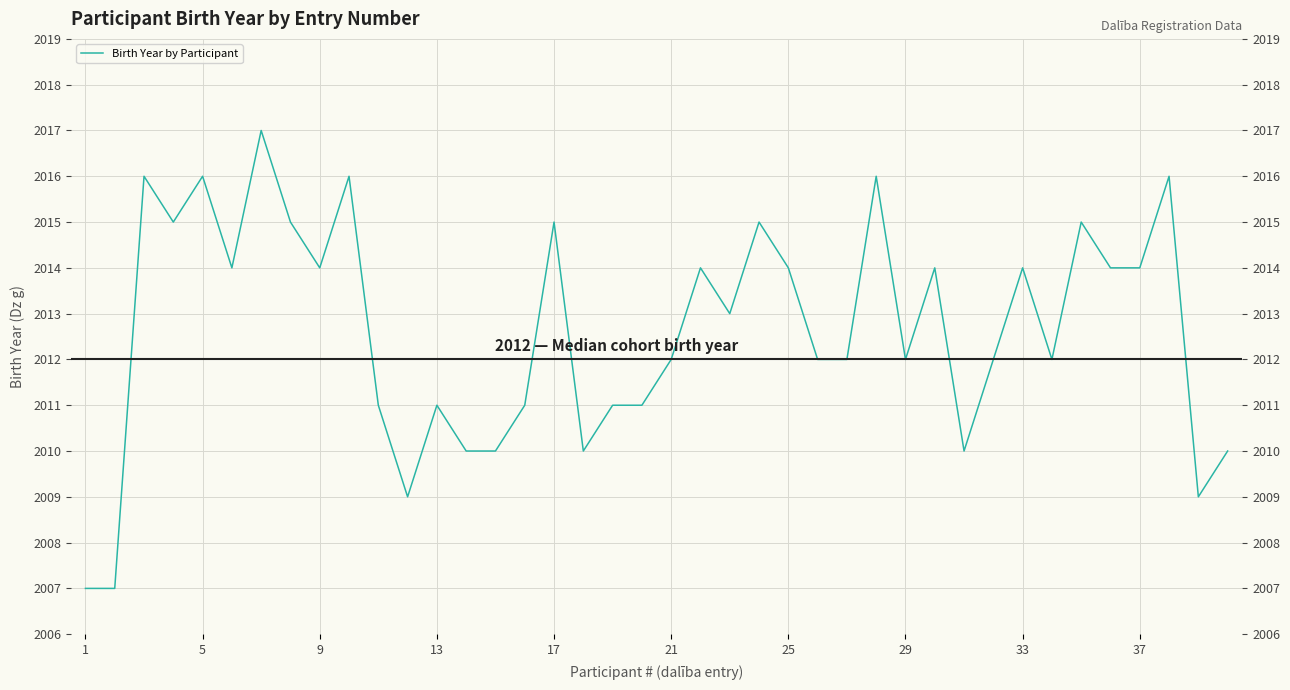

How many categories are shown in the chart?

40